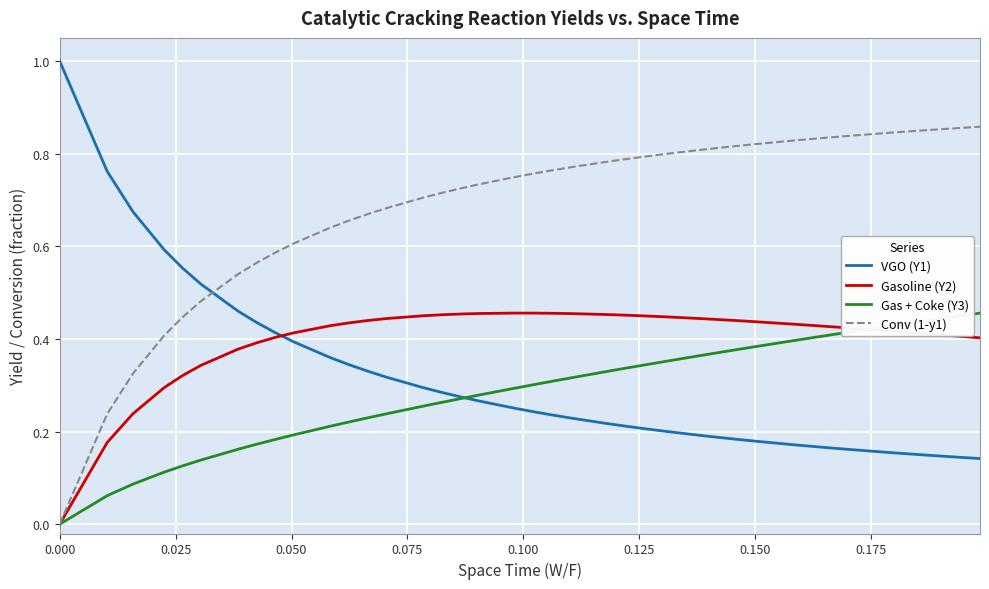

What is the greatest value displayed?

1.0